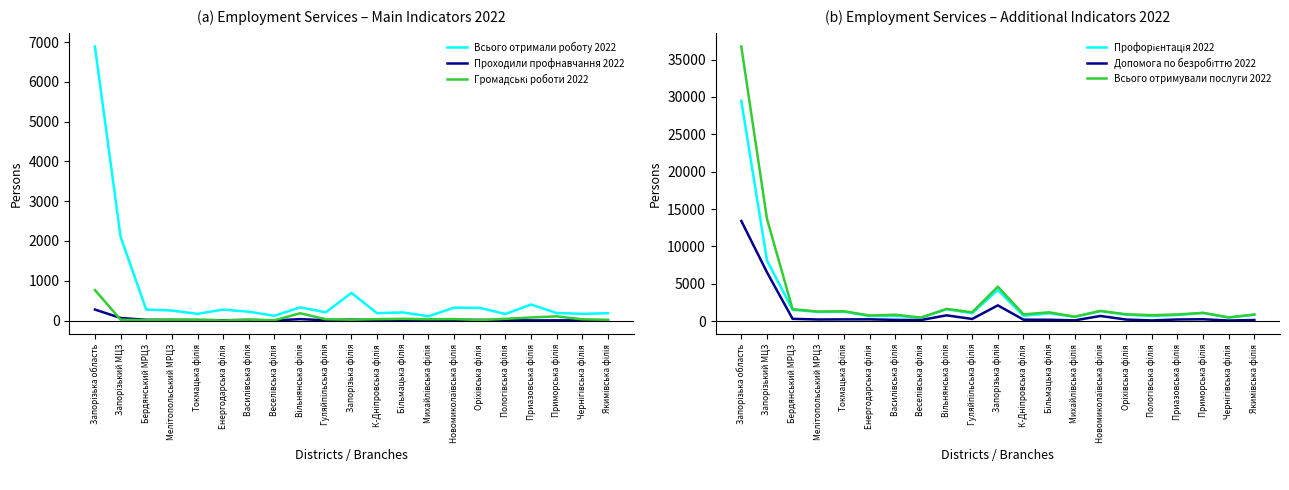

At which label does Всього отримували послуги 2022 reach its minimum?

Веселівська філія